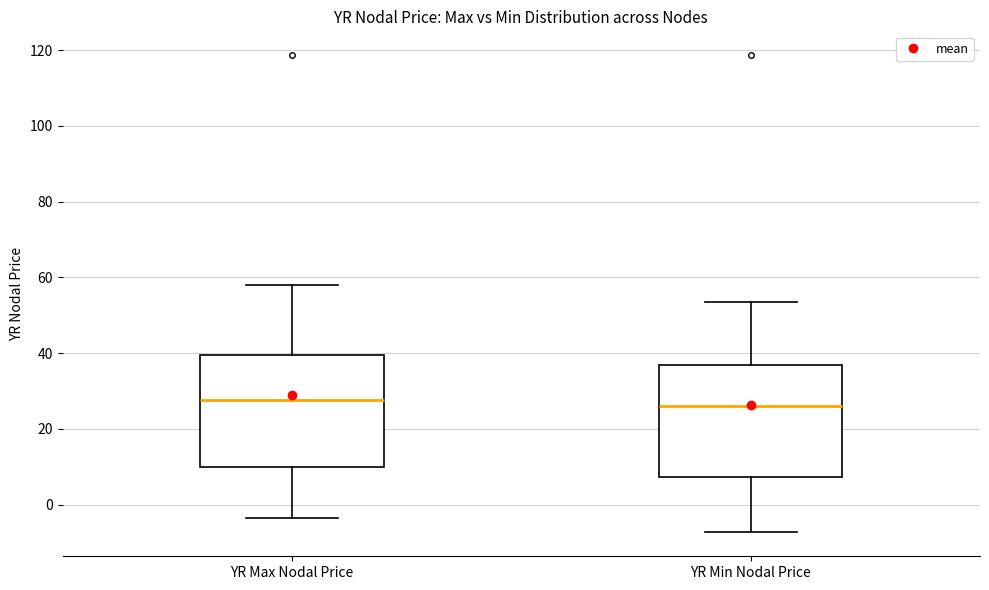

Reading left to right, read every box against the y-axis: the position of its median line, the range the box covers, and the ends of its whiskers. The values are not printed on the chart, so give them approximately, as read against the axis.

YR Max Nodal Price: median 28, box 10 to 40, whiskers -4 to 58
YR Min Nodal Price: median 26, box 8 to 36, whiskers -8 to 54